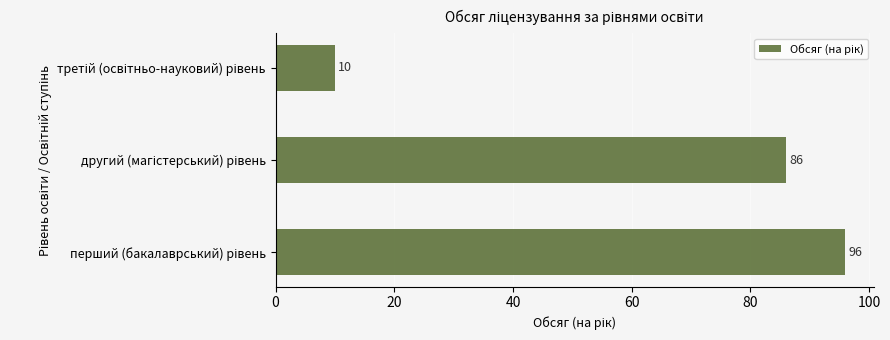

What is the smallest value displayed?

10